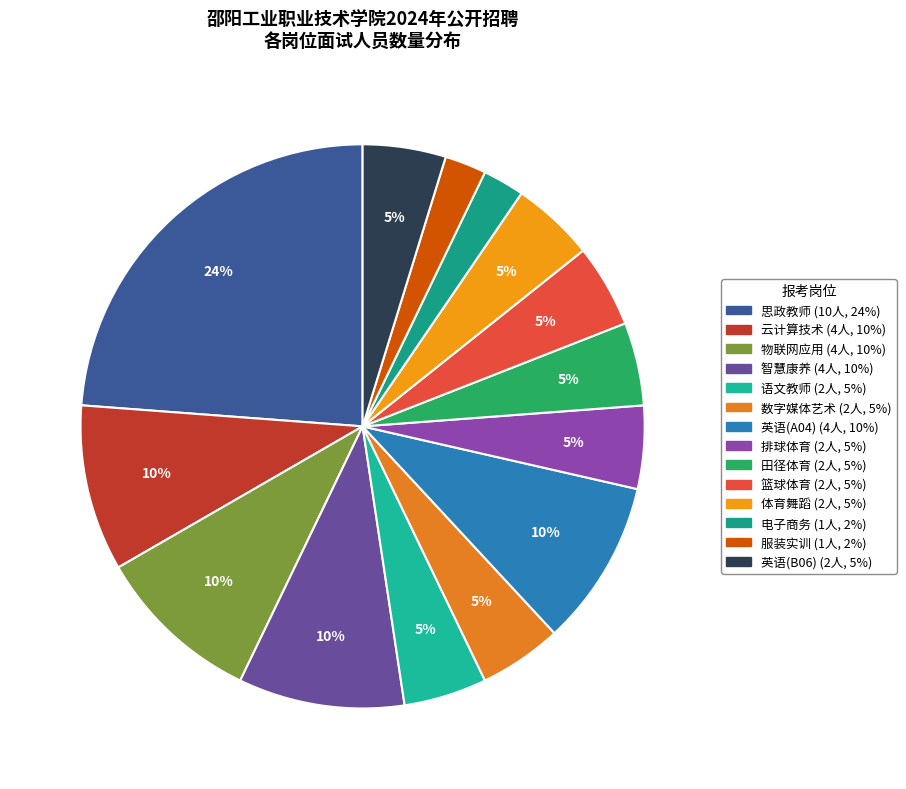

How many slices are in this pie chart?

14